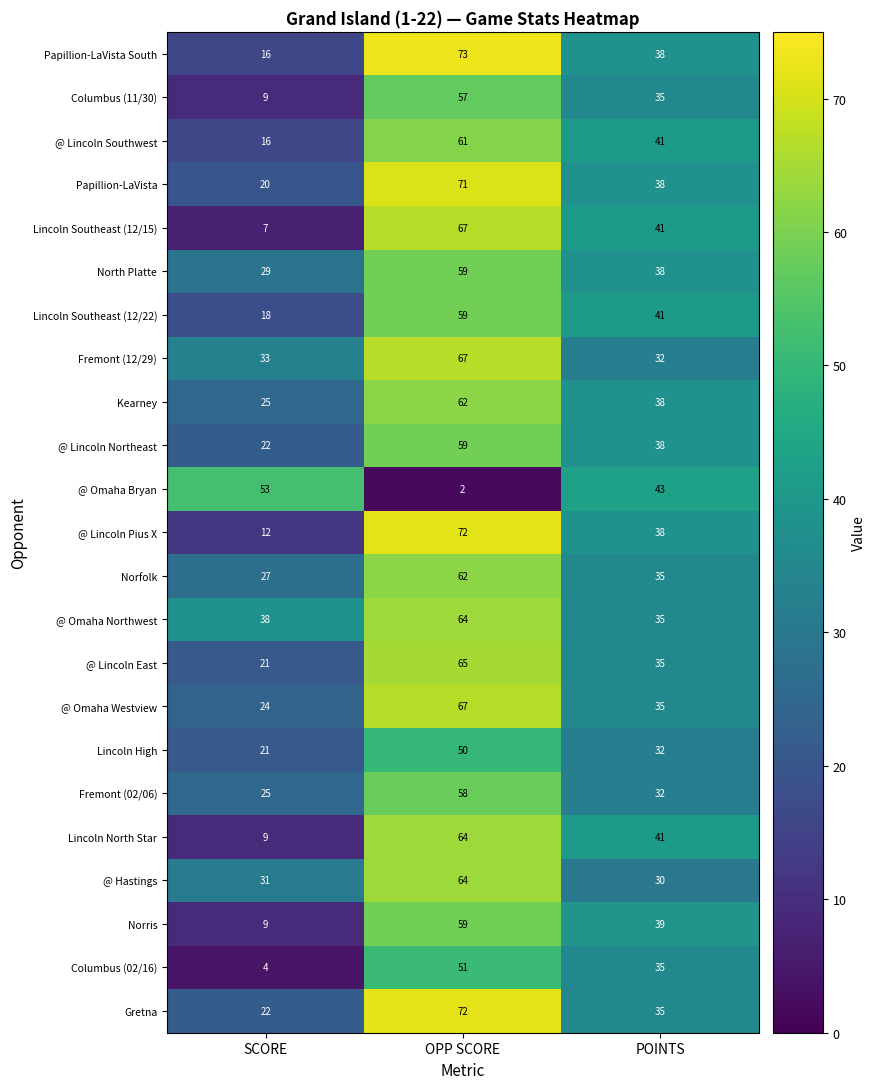

Rank the categories by @ Lincoln Southwest value from highest to lowest.

OPP SCORE, POINTS, SCORE